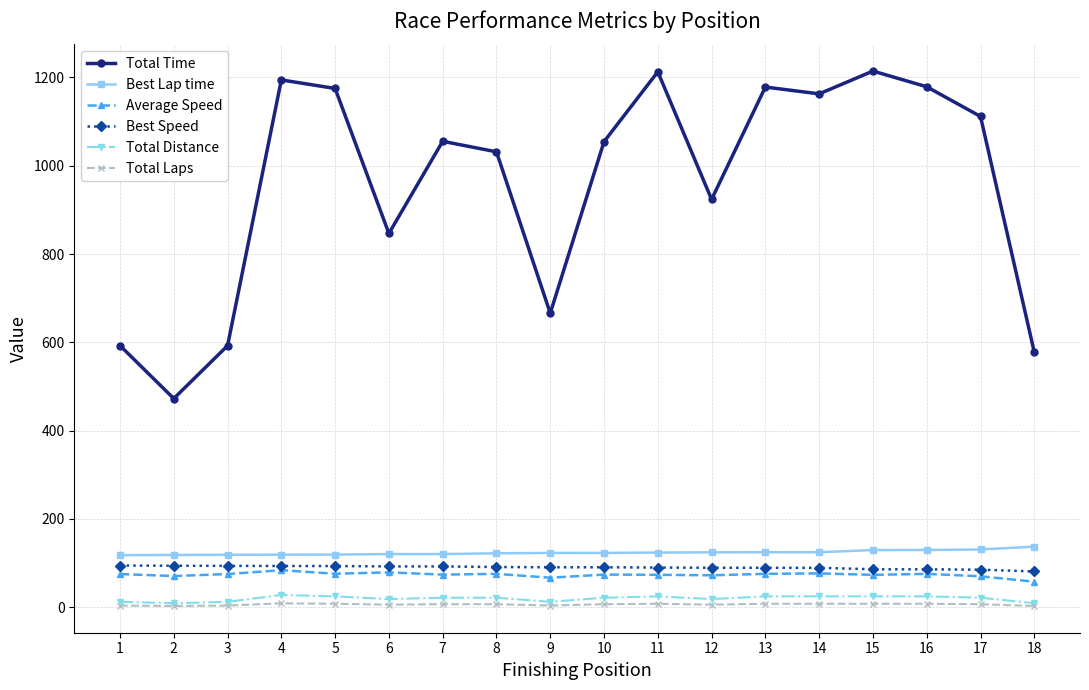

What is the greatest value displayed?

1214.5